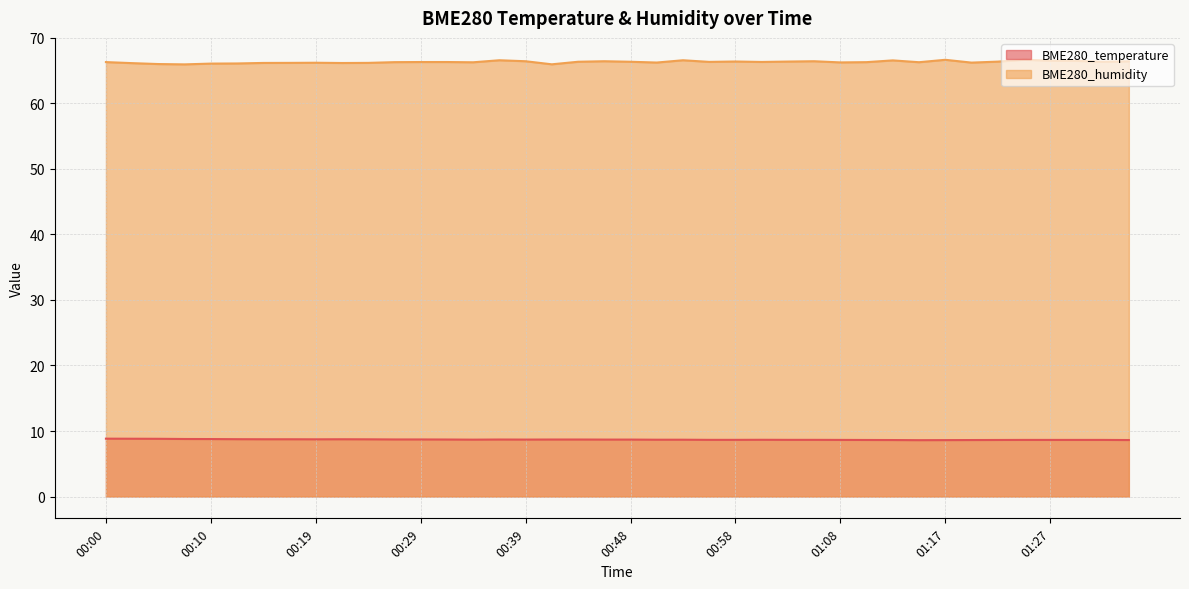

True or false: BME280_temperature has a value of 11.4 at 01:20.

False